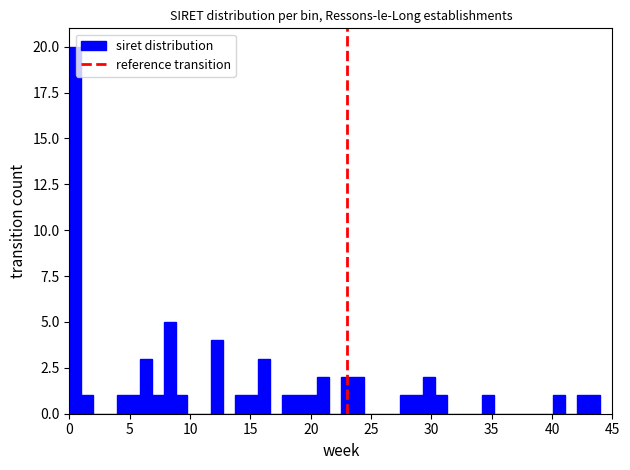

Around what value on the x-axis is the tallest bar? Give the approximate position of its centre, as read against the axis.

0.5